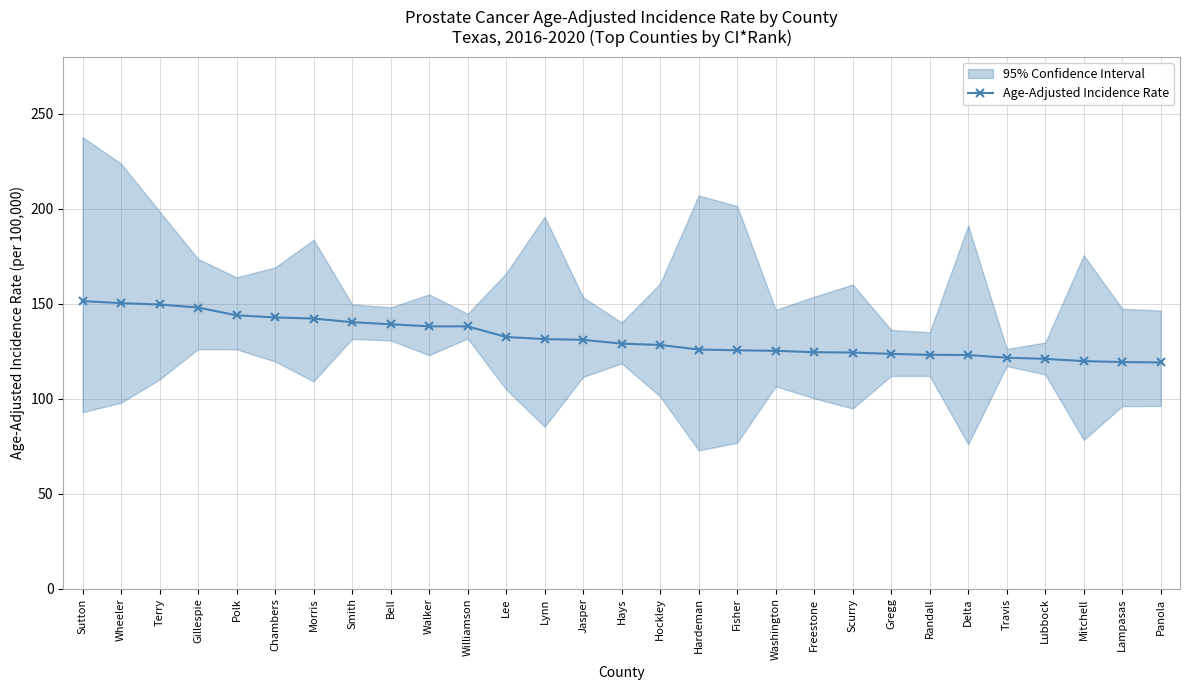

What is the ratio of the value at Bell to the value at Freestone?

1.1